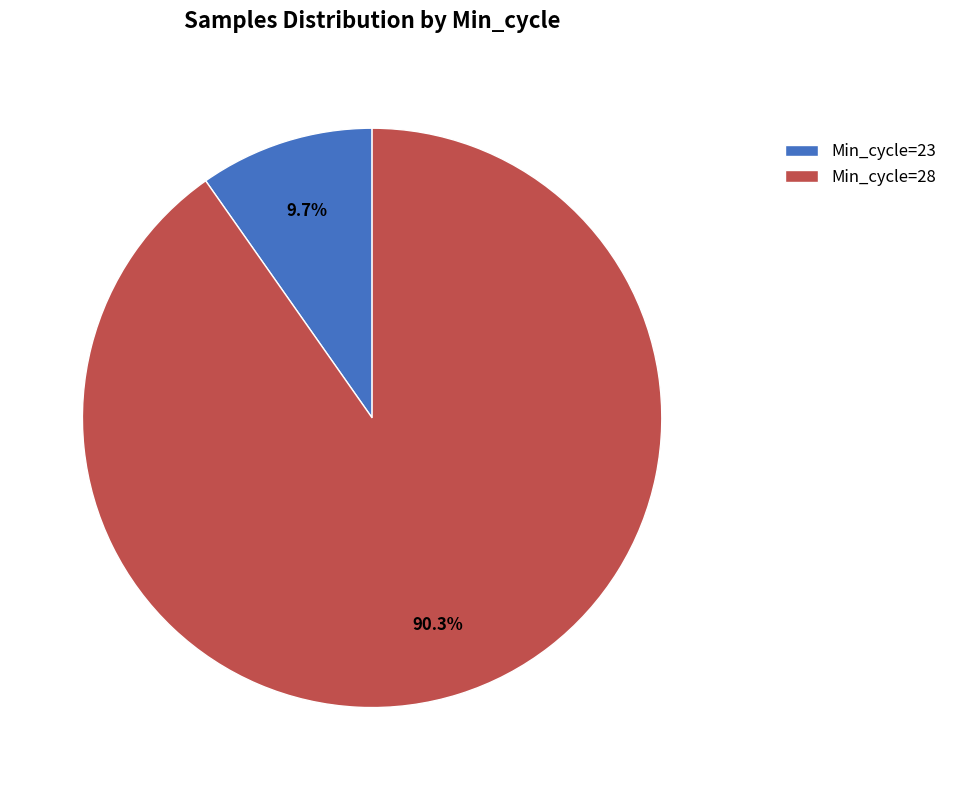

Count the number of slices in the pie.

2